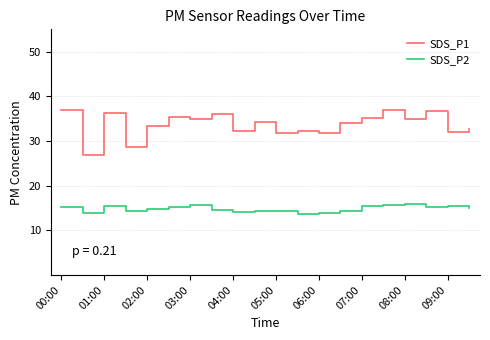

What is the difference between the maximum and minimum values in the SDS_P1 series?

10.1